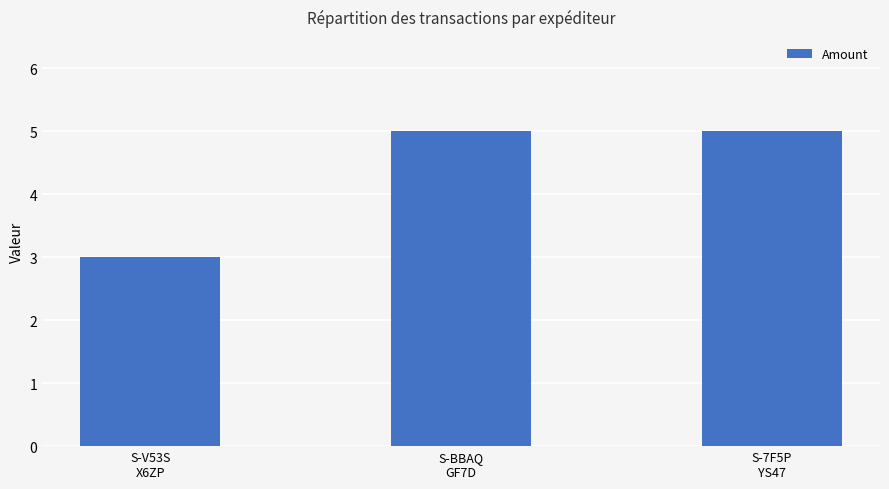

The value at S-V53S
X6ZP is 5. True or false?

False